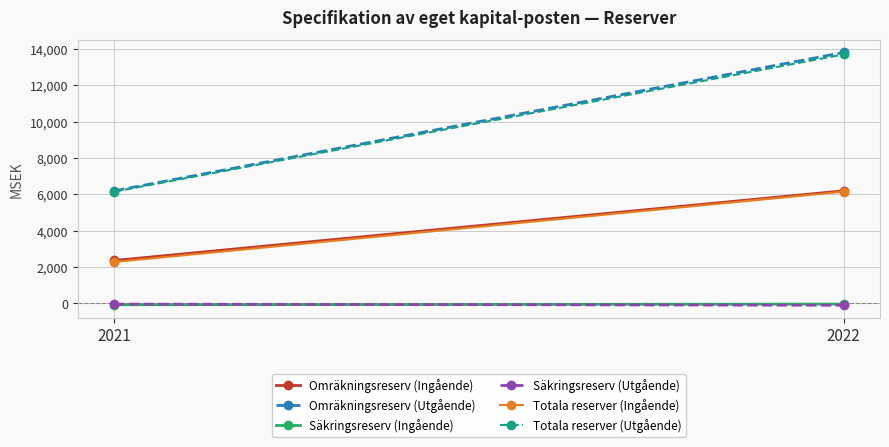

Which category has the lowest value in the Säkringsreserv (Ingående) series?

2021